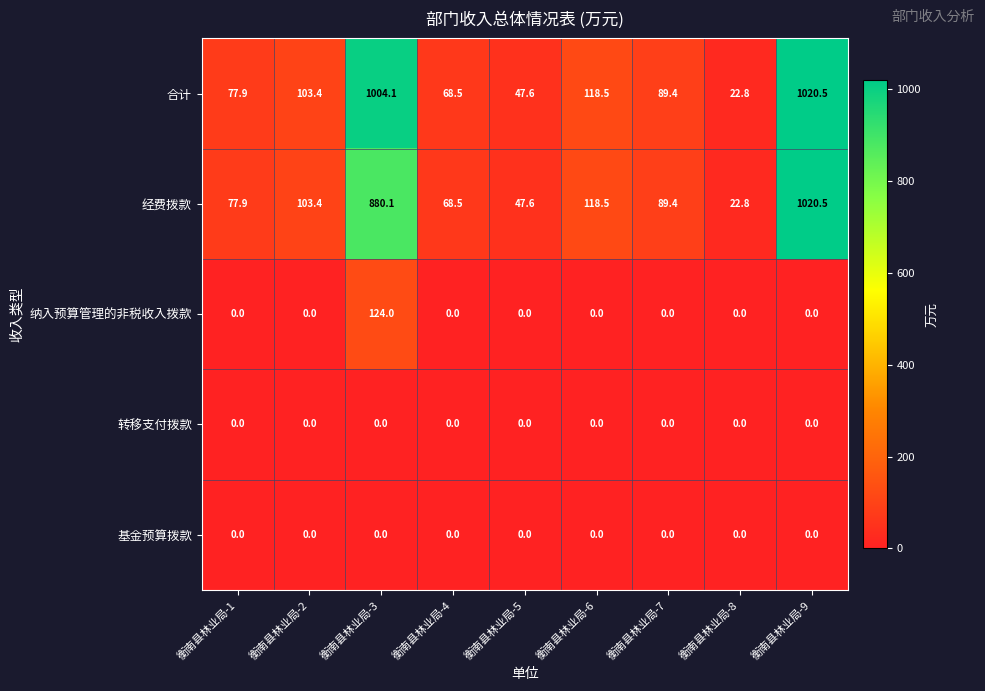

What is the sum of all 合计 values?

2552.7